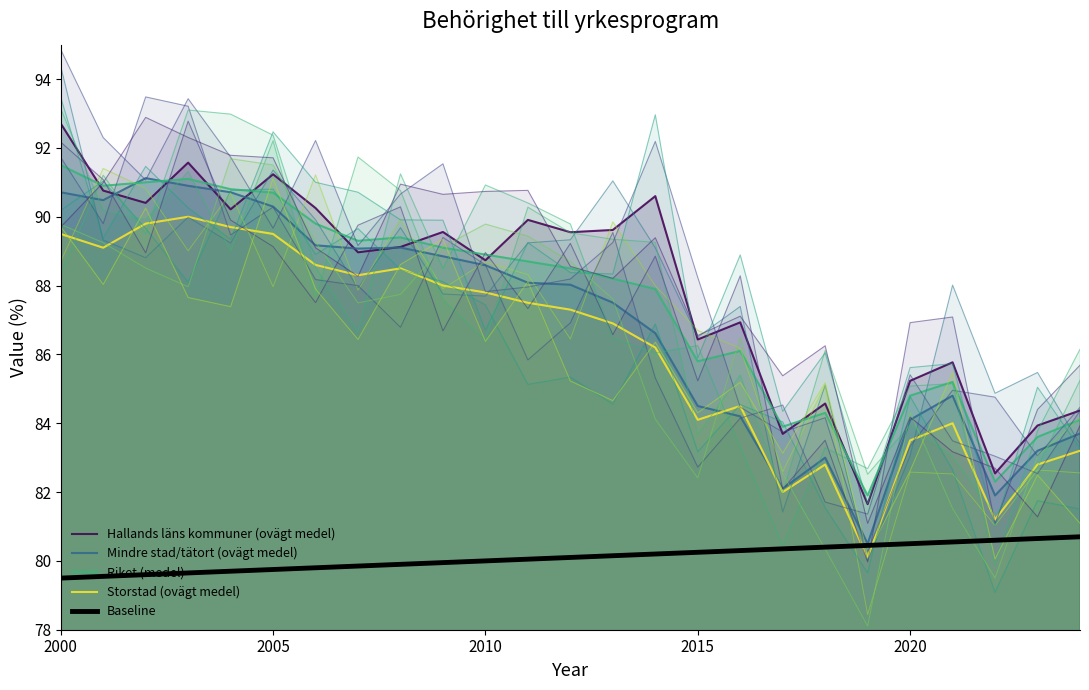

Does the chart display data point markers on the line(s)?

No